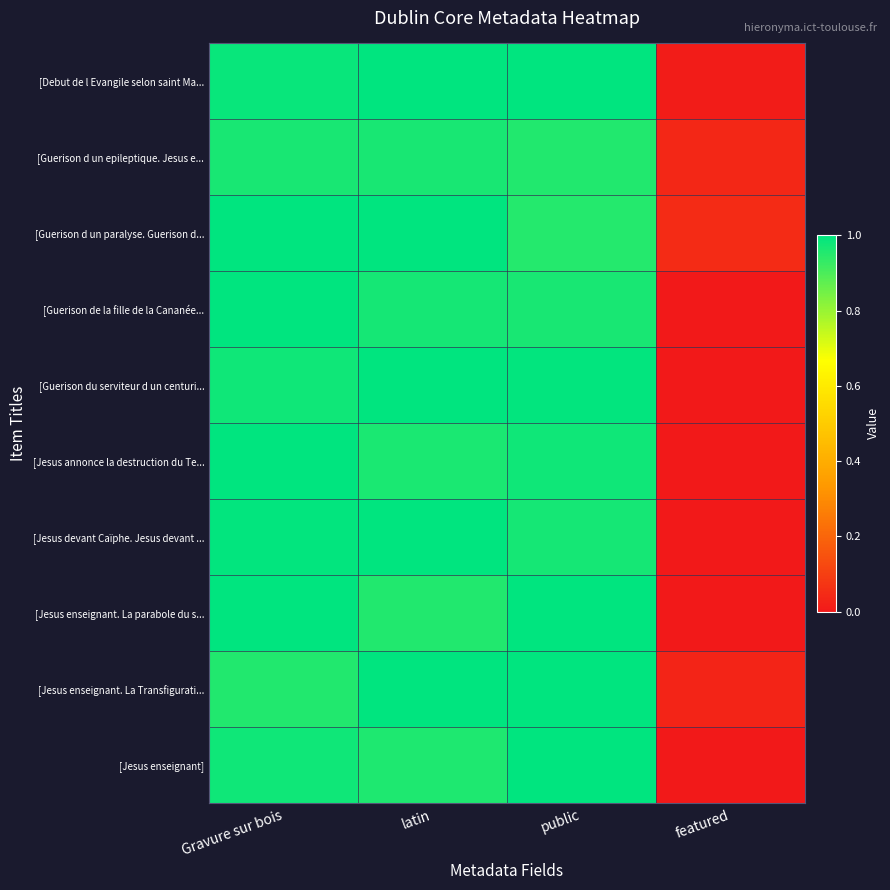

Reading right to left, list all the values displayed in this chart.

[Debut de l Evangile selon saint Ma...: featured=0.0	public=1.0	latin=1.0	Gravure sur bois=1.0
[Guerison d un epileptique. Jesus e...: featured=0.0	public=1.0	latin=1.0	Gravure sur bois=1.0
[Guerison d un paralyse. Guerison d...: featured=0.0	public=1.0	latin=1.0	Gravure sur bois=1.0
[Guerison de la fille de la Cananée...: featured=0.0	public=1.0	latin=1.0	Gravure sur bois=1.0
[Guerison du serviteur d un centuri...: featured=0.0	public=1.0	latin=1.0	Gravure sur bois=1.0
[Jesus annonce la destruction du Te...: featured=0.0	public=1.0	latin=1.0	Gravure sur bois=1.0
[Jesus devant Caïphe. Jesus devant ...: featured=0.0	public=1.0	latin=1.0	Gravure sur bois=1.0
[Jesus enseignant. La parabole du s...: featured=0.0	public=1.0	latin=1.0	Gravure sur bois=1.0
[Jesus enseignant. La Transfigurati...: featured=0.0	public=1.0	latin=1.0	Gravure sur bois=1.0
[Jesus enseignant]: featured=0.0	public=1.0	latin=1.0	Gravure sur bois=1.0